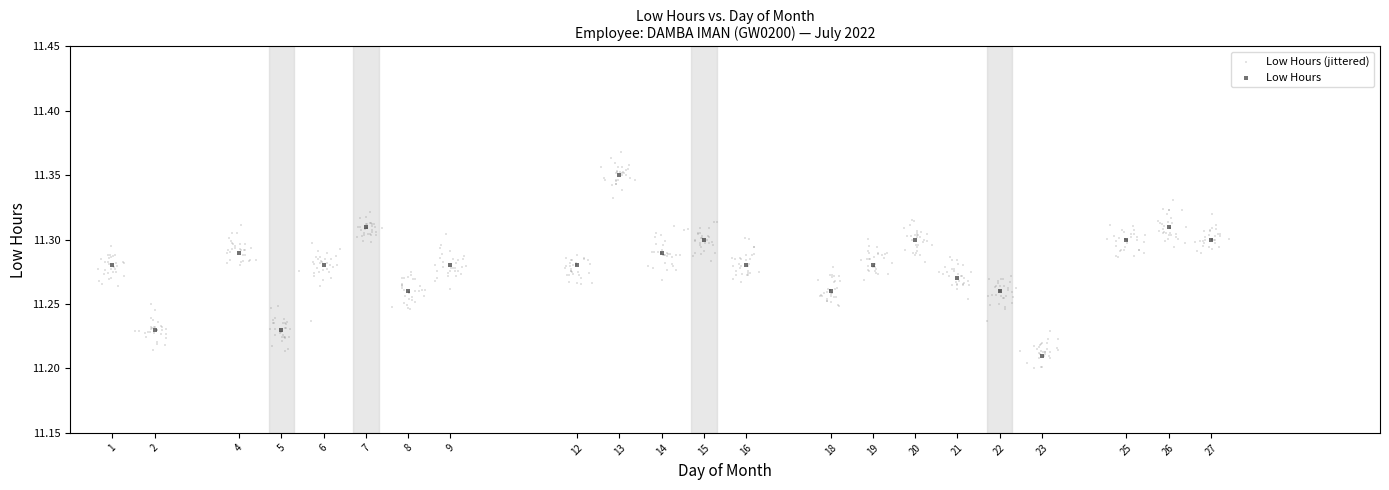

Which series reaches the maximum Y coordinate?

Low Hours (jittered)